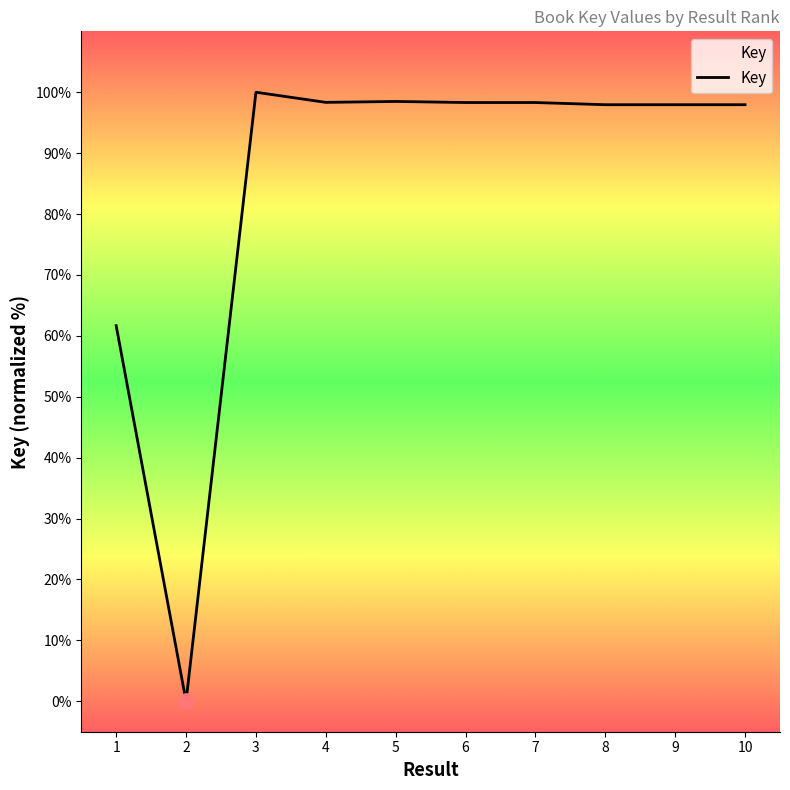

What is the ratio of the value at 5 to the value at 3?

1.0